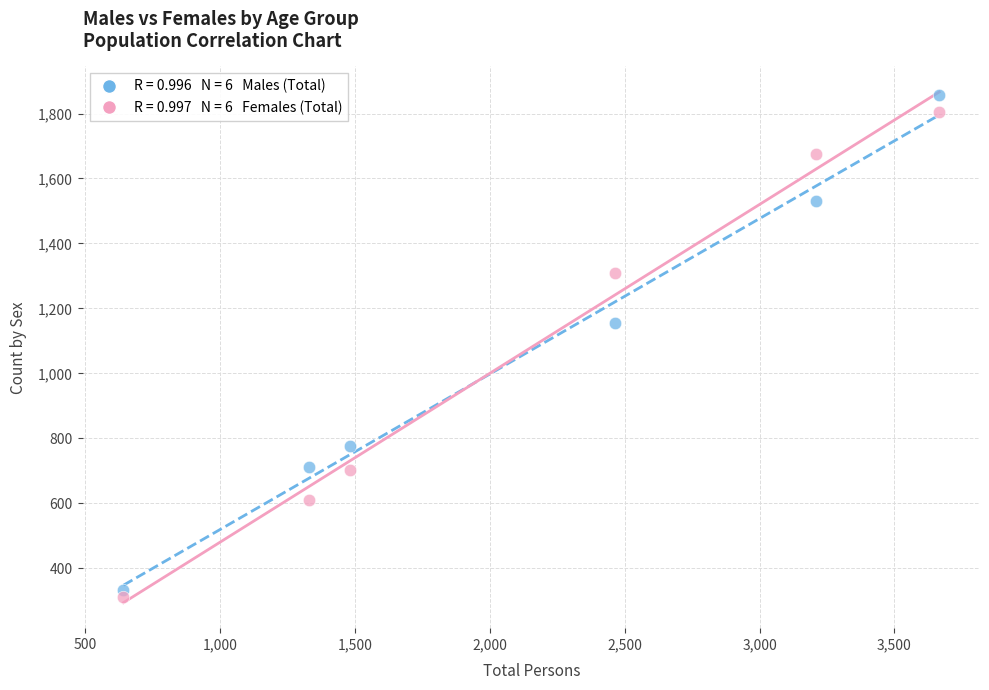

Across all series, what Y value is closest to 1084?

1155